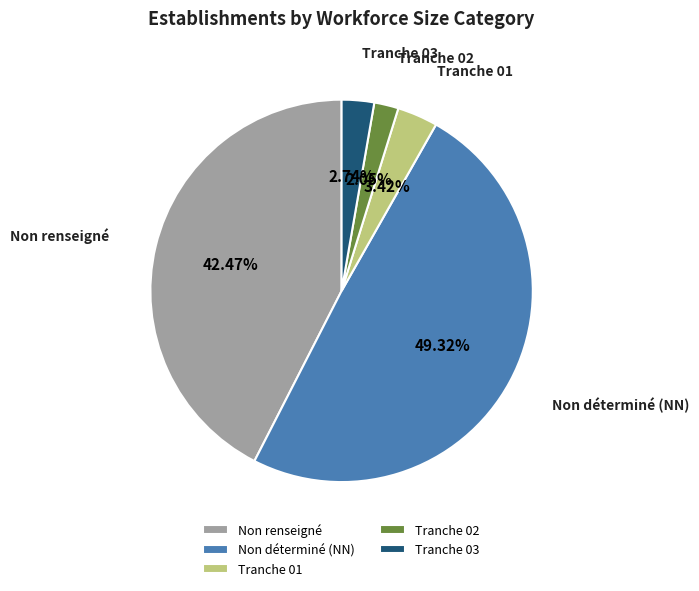

What is the largest slice in the pie chart?

Non déterminé (NN)